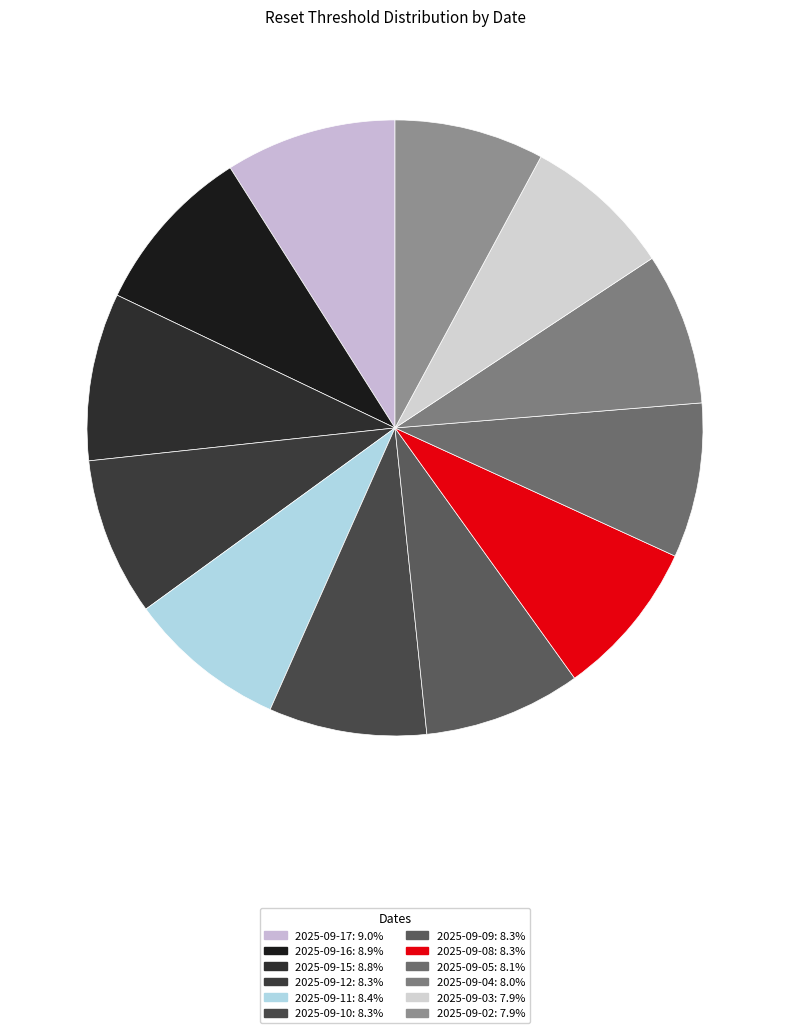

Does any single category account for the majority?

No